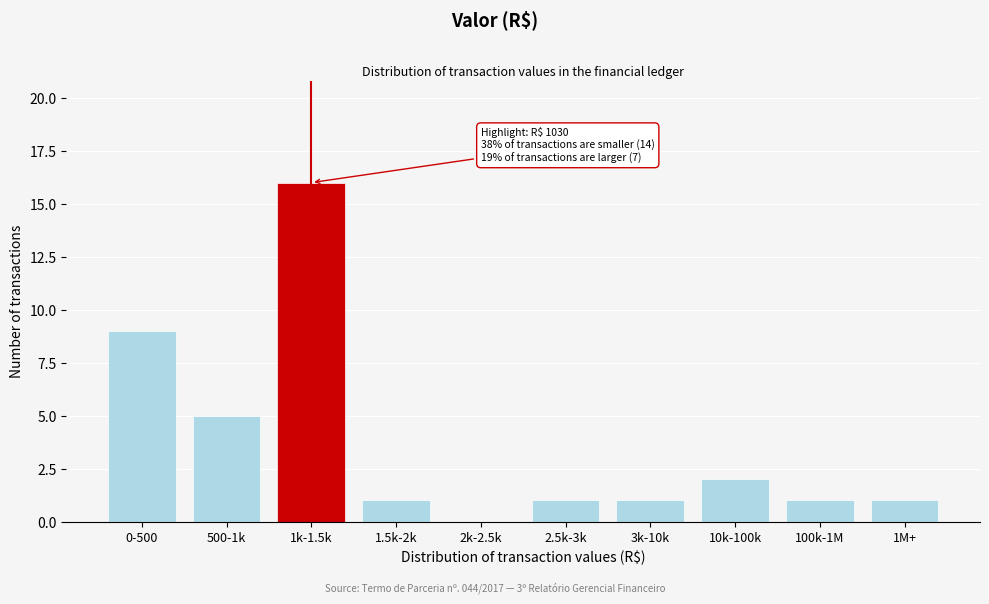

Reading left to right, what are all the values shown in this chart?

0-500=9	500-1k=5	1k-1.5k=16	1.5k-2k=1	2k-2.5k=0	2.5k-3k=1	3k-10k=1	10k-100k=2	100k-1M=1	1M+=1